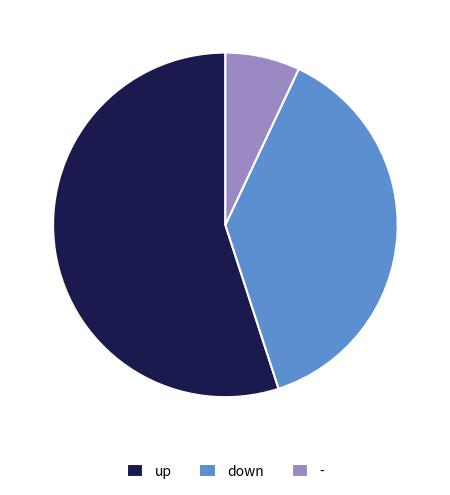

How many slices are in this pie chart?

3